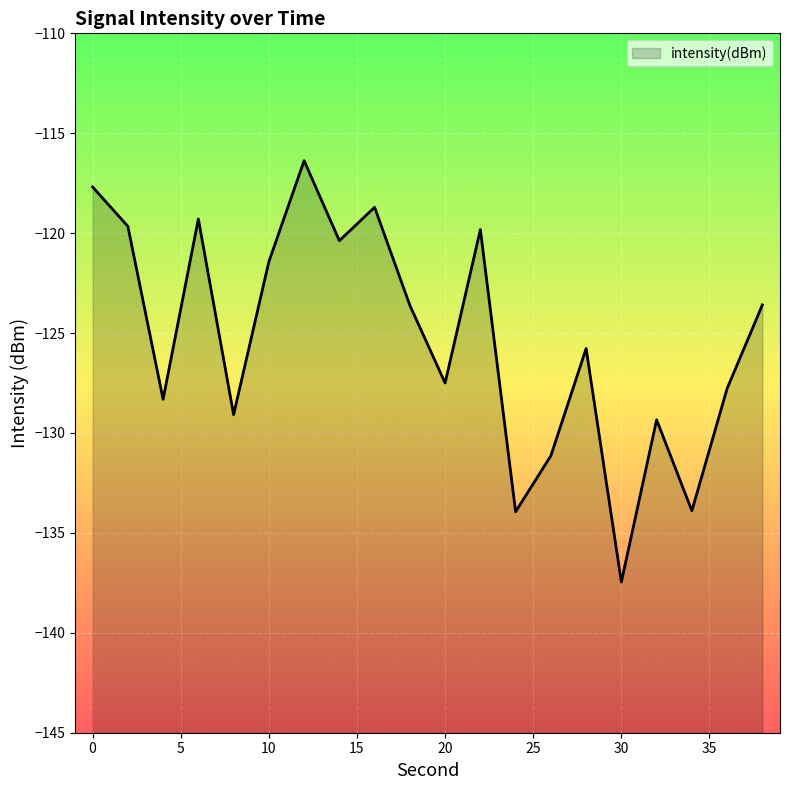

What is the change in value from 6 to 16?

+0.6